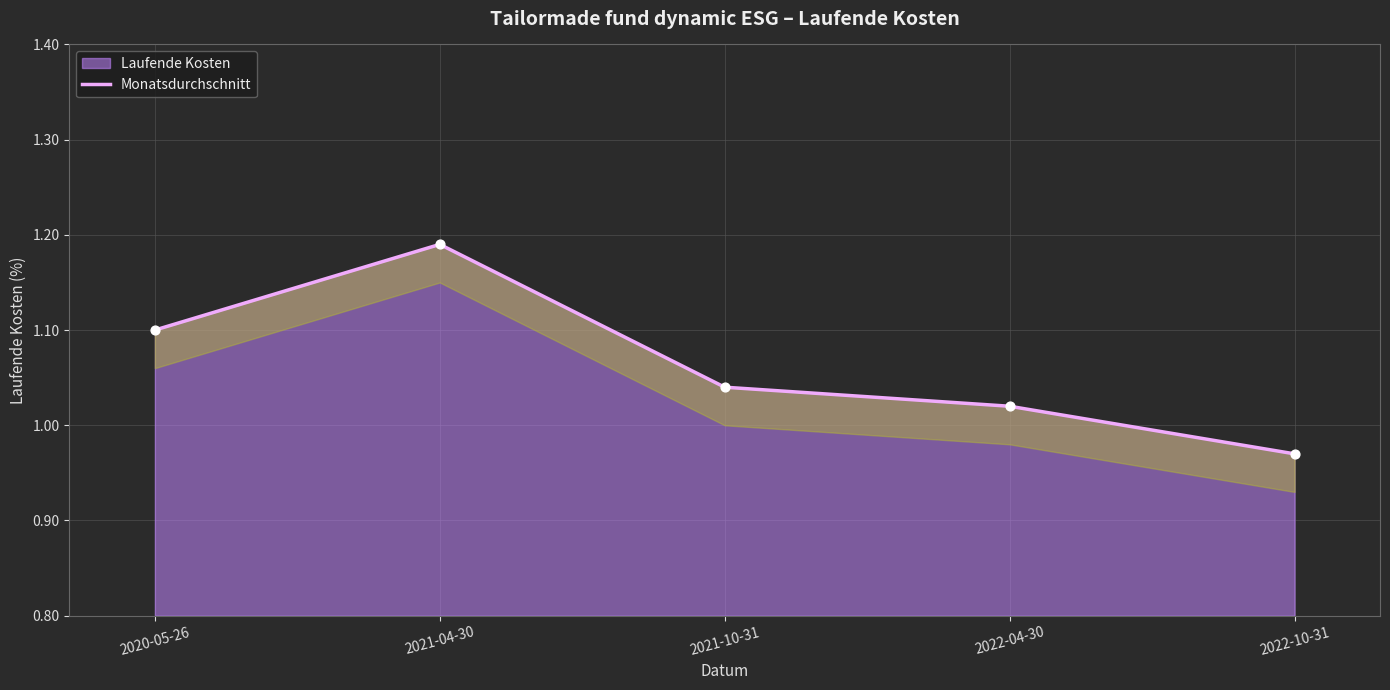

Between 2021-04-30 and 2021-10-31, which is larger?

2021-04-30